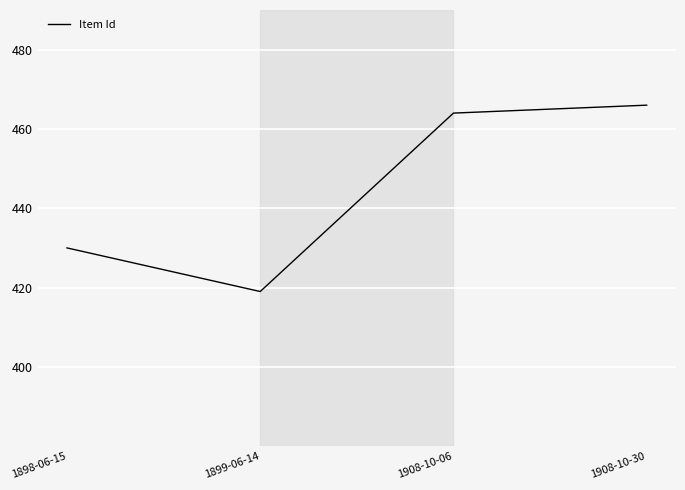

What is the ratio of the value at 1899-06-14 to the value at 1908-10-06?

0.9